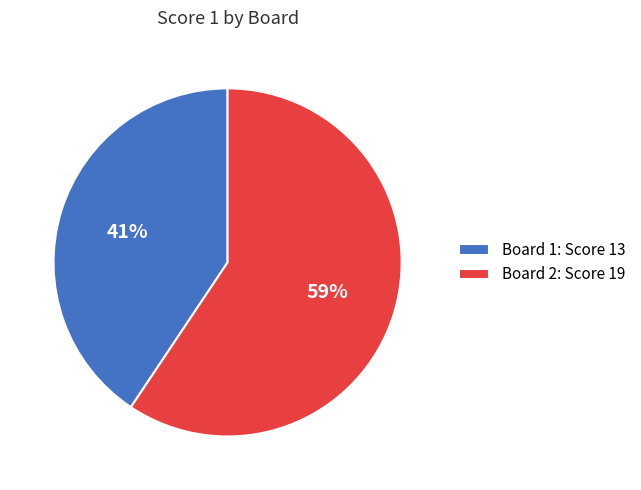

What is the majority slice?

Board 2